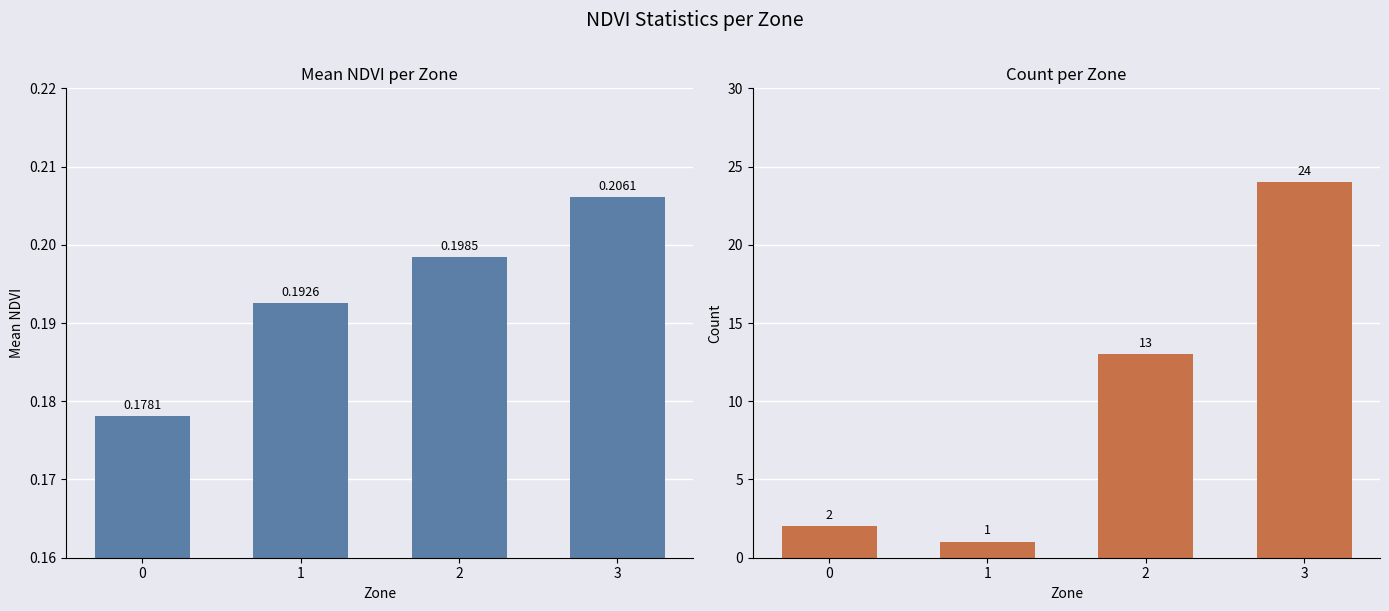

What is the approximate value of Count at 3?

24.0